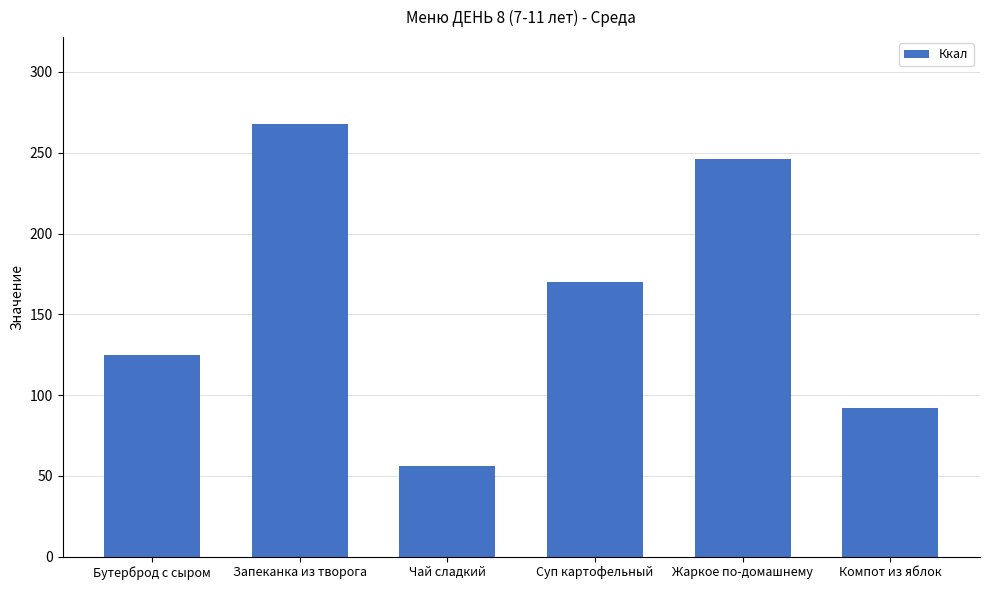

What is the label of the 1st bar from the right?

Компот из яблок